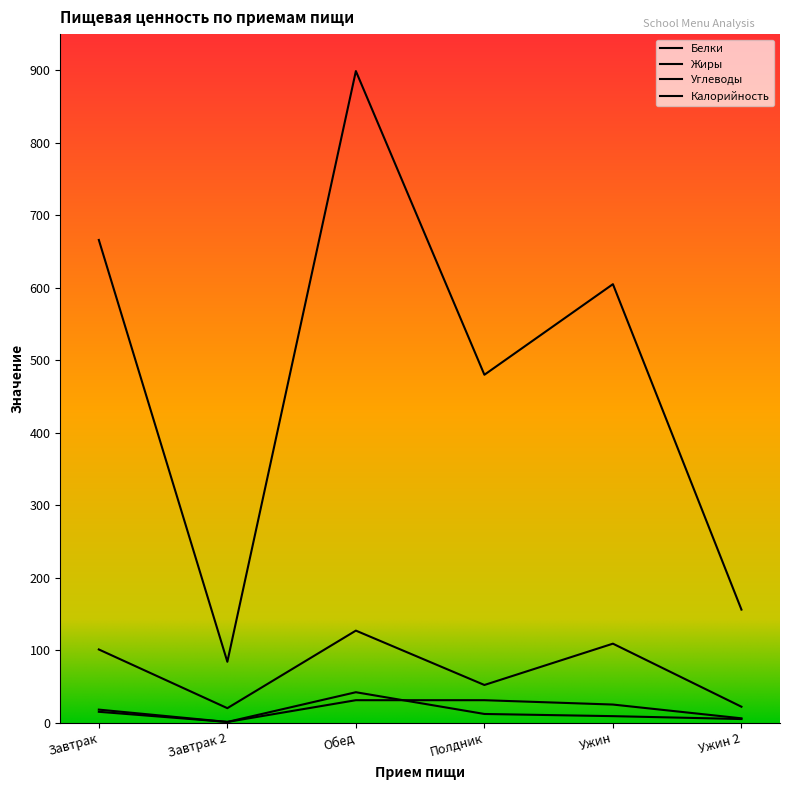

Reading left to right, list all the values displayed in this chart.

Белки: 15	1	31	31	25	6
Жиры: 18	1	42	12	9	5
Углеводы: 101	20	127	52	109	22
Калорийность: 666	84	899	480	605	156